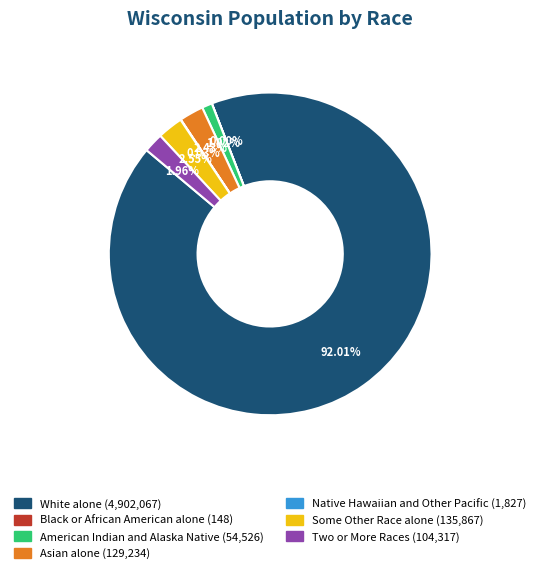

Which slice is the largest?

White alone